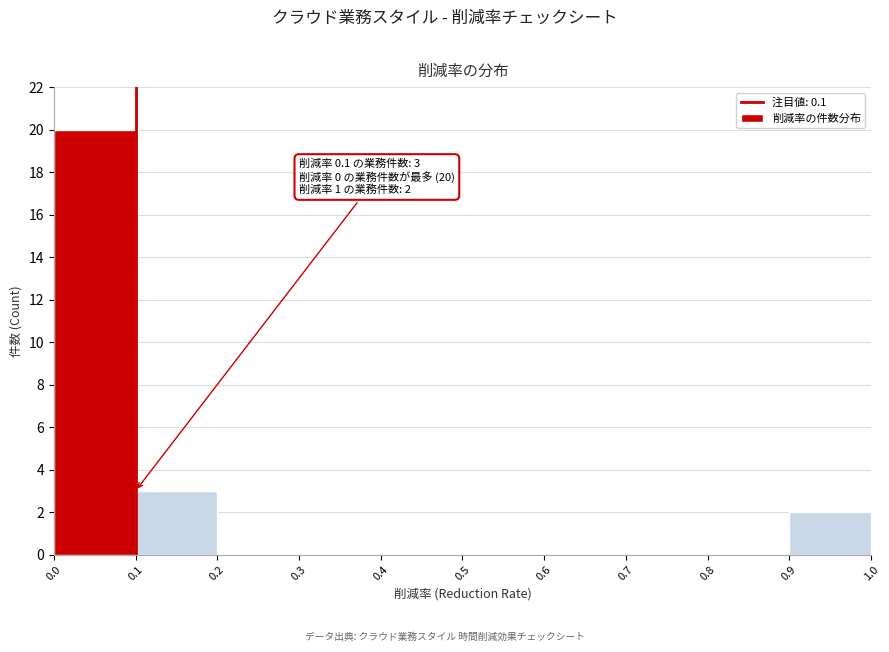

Which range on the x-axis has the tallest bar?

0.0 to 0.1